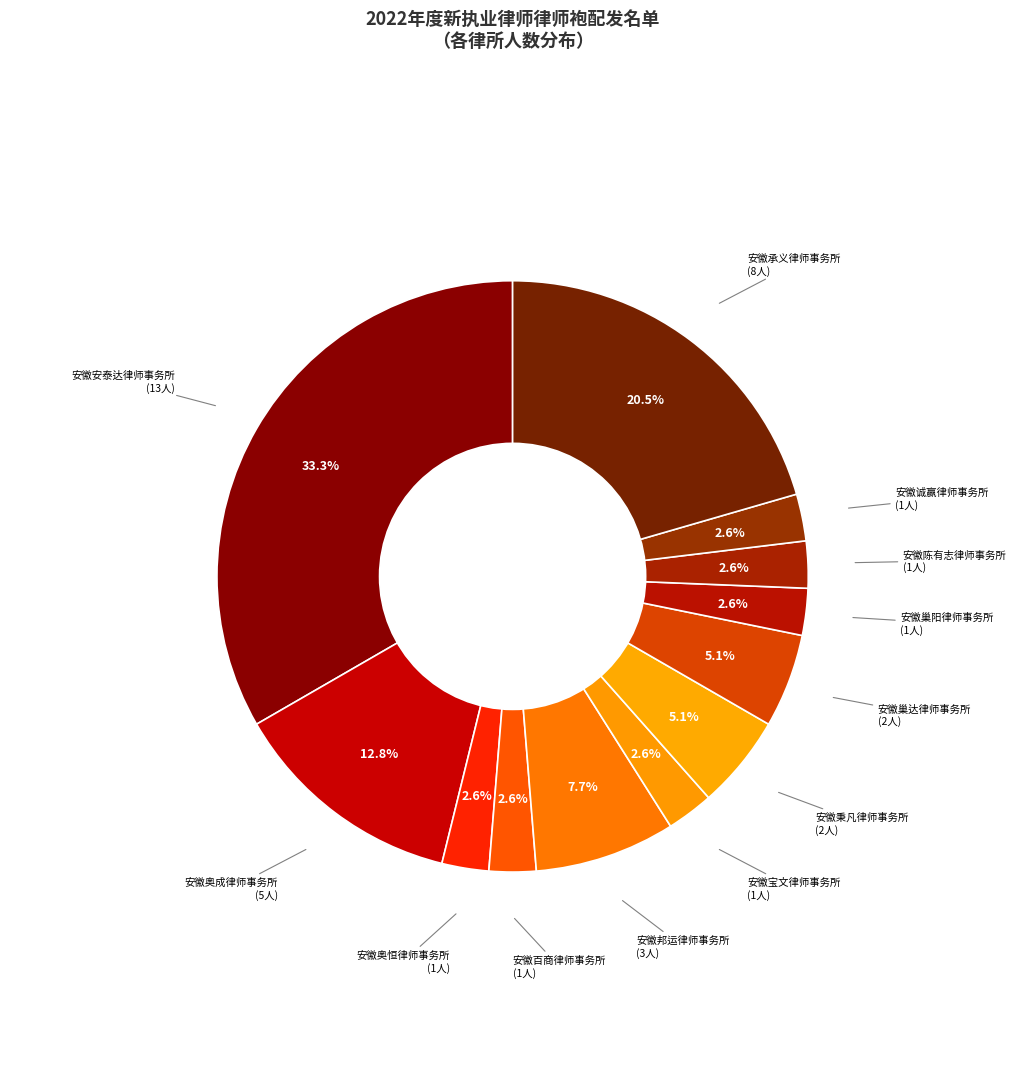

How many segments does this pie chart have?

12